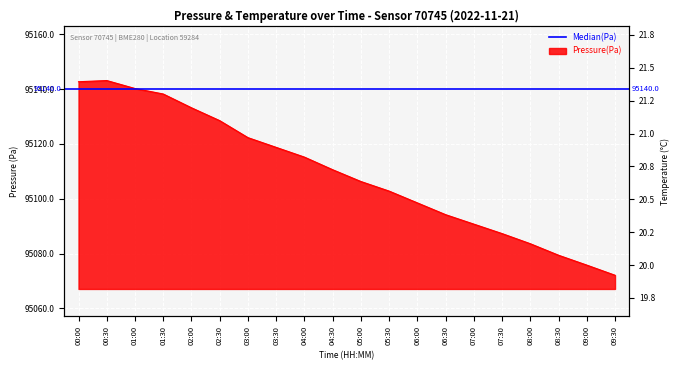

How many lines are shown in the chart?

2